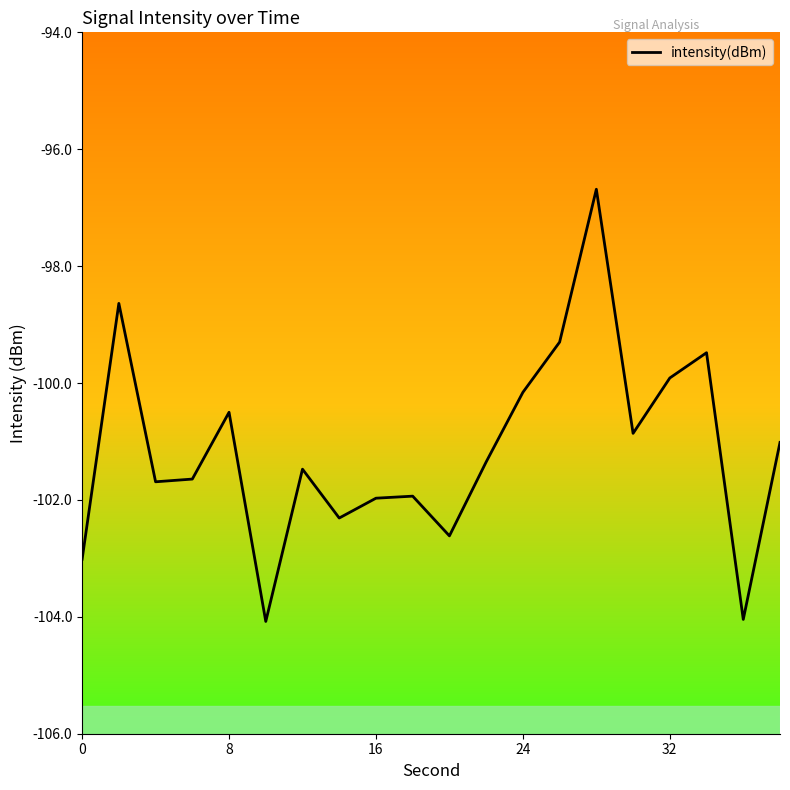

What is the smallest value displayed?

-104.1